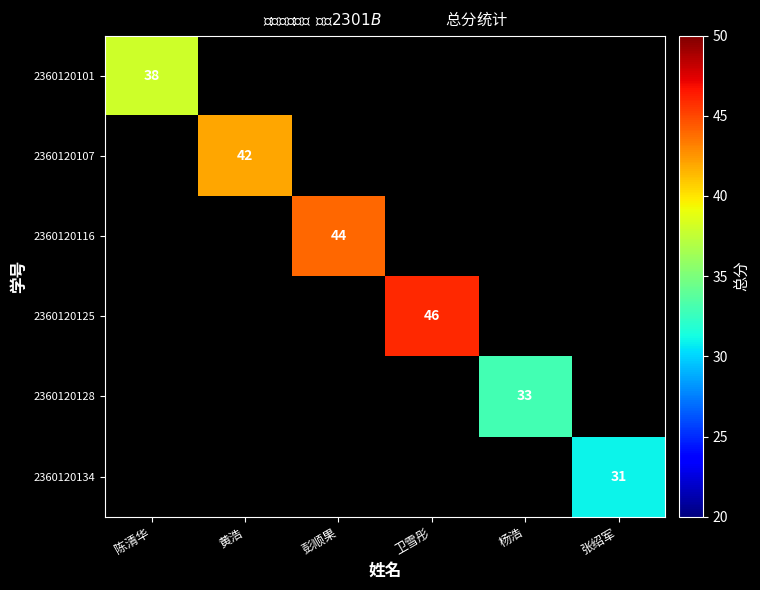

Is it true that 2360120125 equals 81 at 卫雪彤?

False